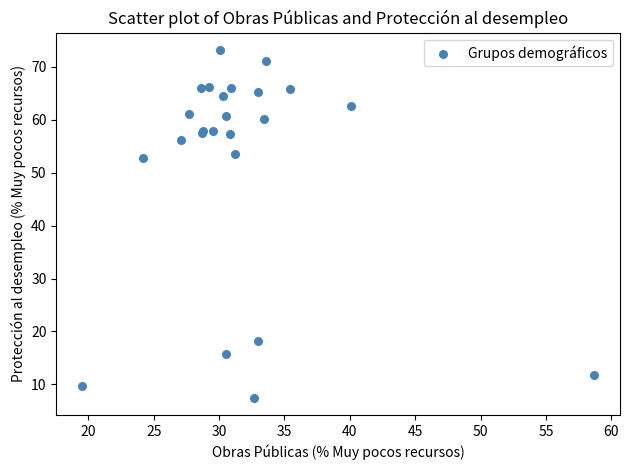

What Y value in the scatter plot is closest to 40?

52.8